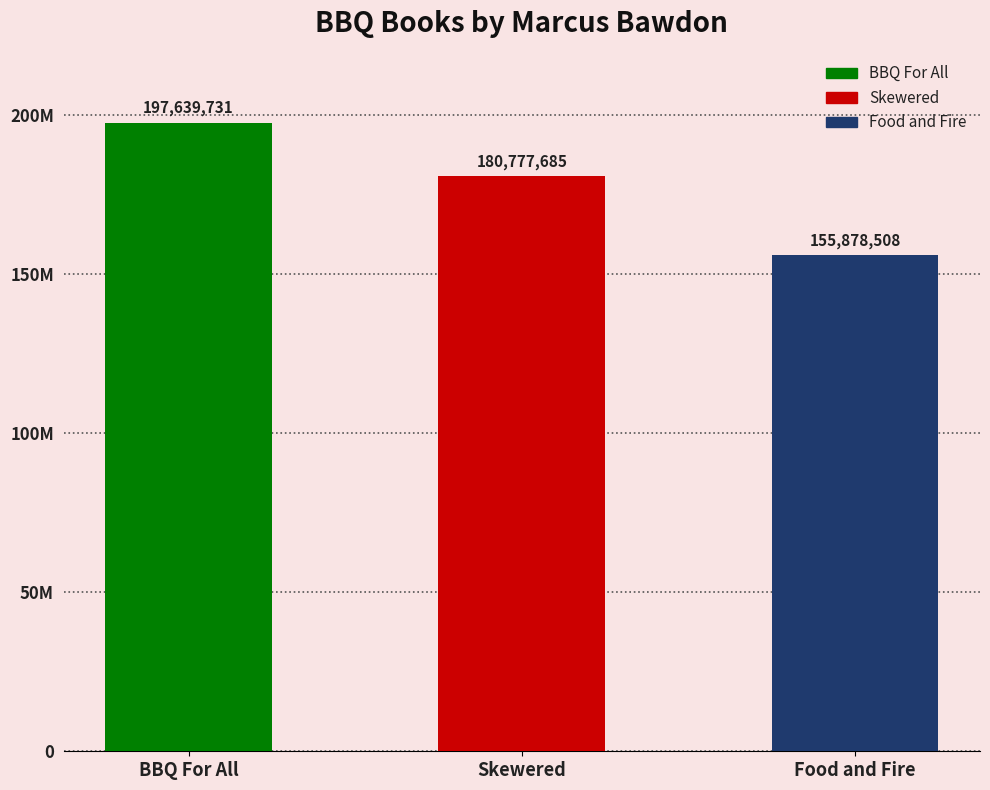

What is the average value?

178098641